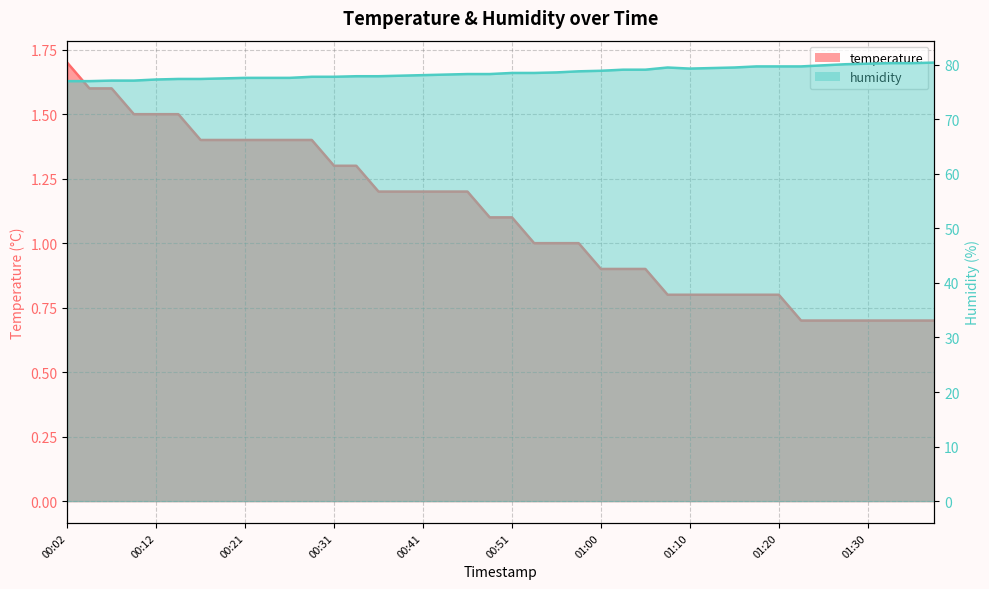

At which category is the sum across all series the highest?

01:37